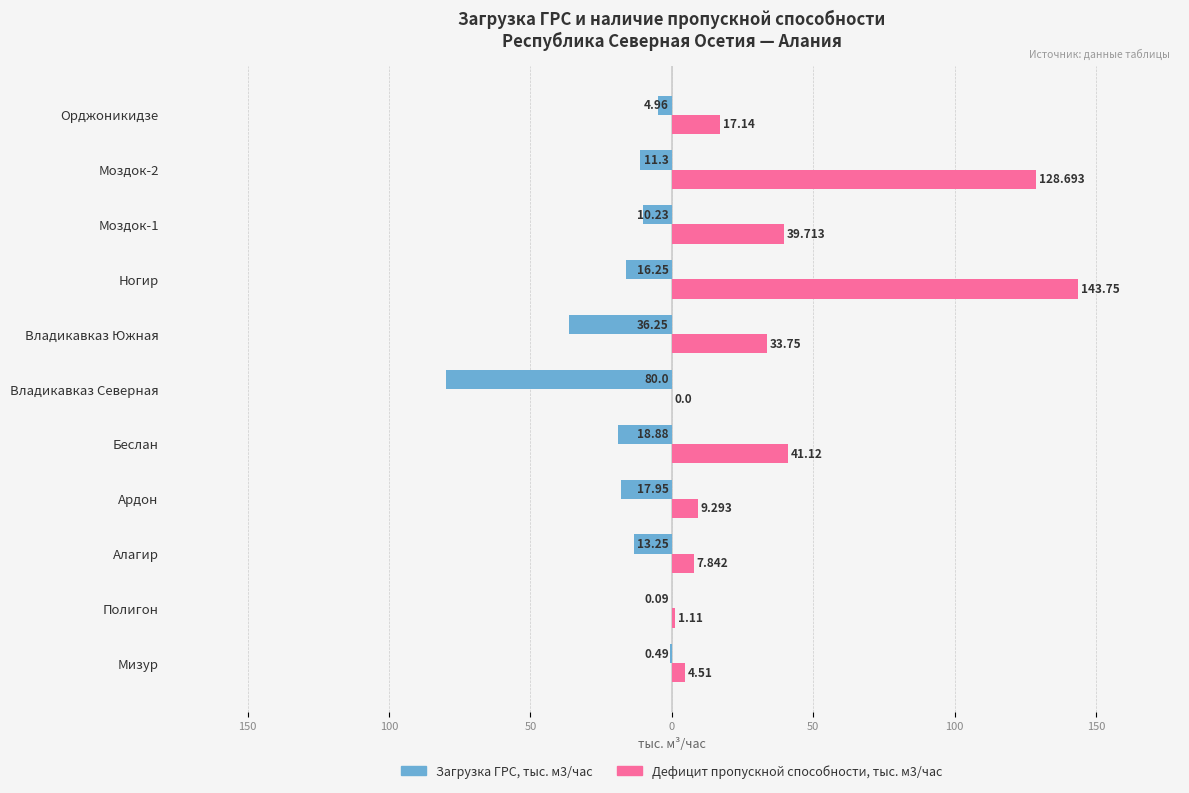

What is the difference between the maximum and second lowest values in the Дефицит пропускной способности, тыс. м3/час series?

142.6